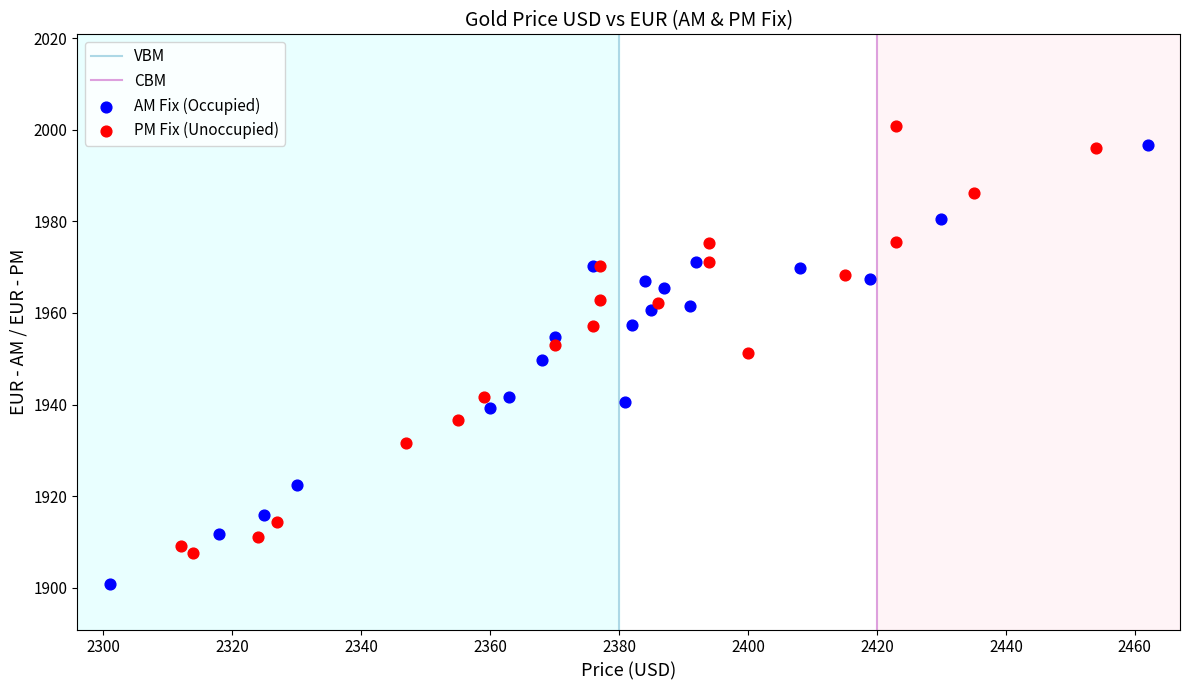

Which series contains the lowest Y value?

AM Fix (Occupied)